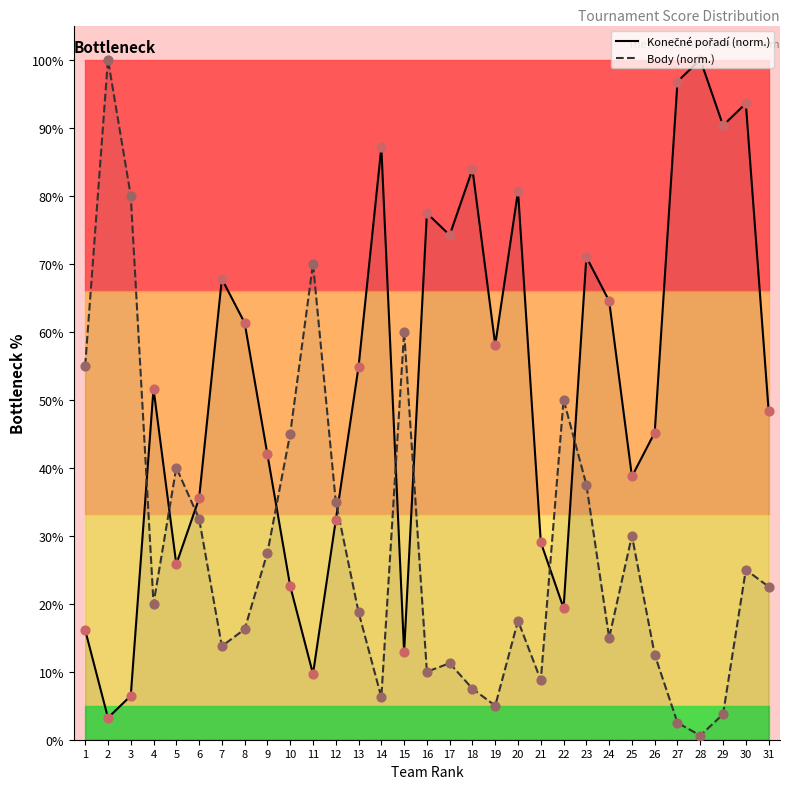

At how many categories does at least one series exceed 89?

5